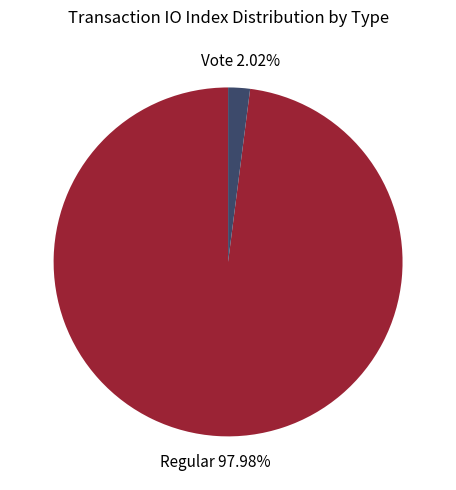

To the nearest percent, what portion does Vote (io_index=2) represent?

2%